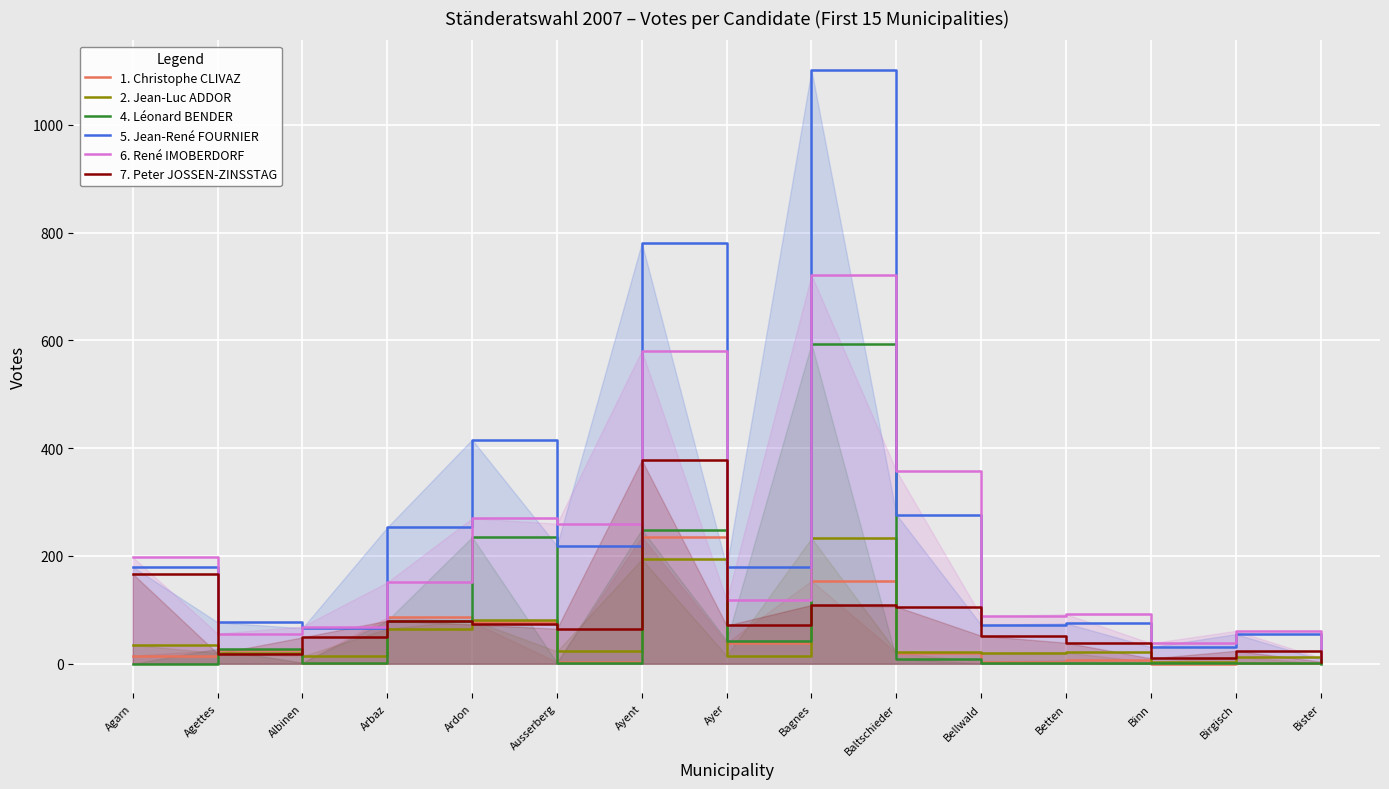

True or false: 6. René IMOBERDORF has a value of 198 at Agarn.

True